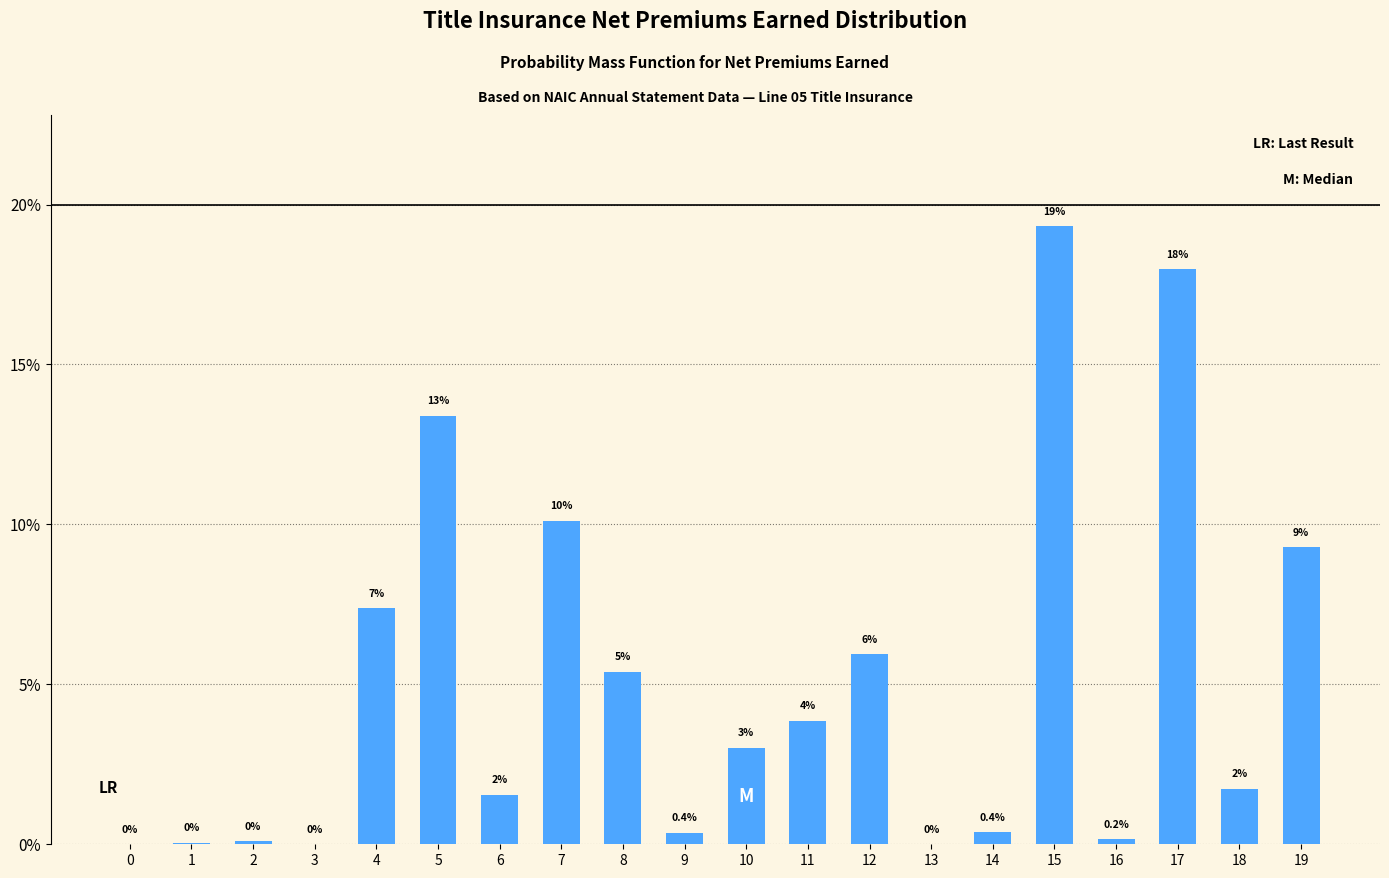

Which label corresponds to the largest value in the chart?

15